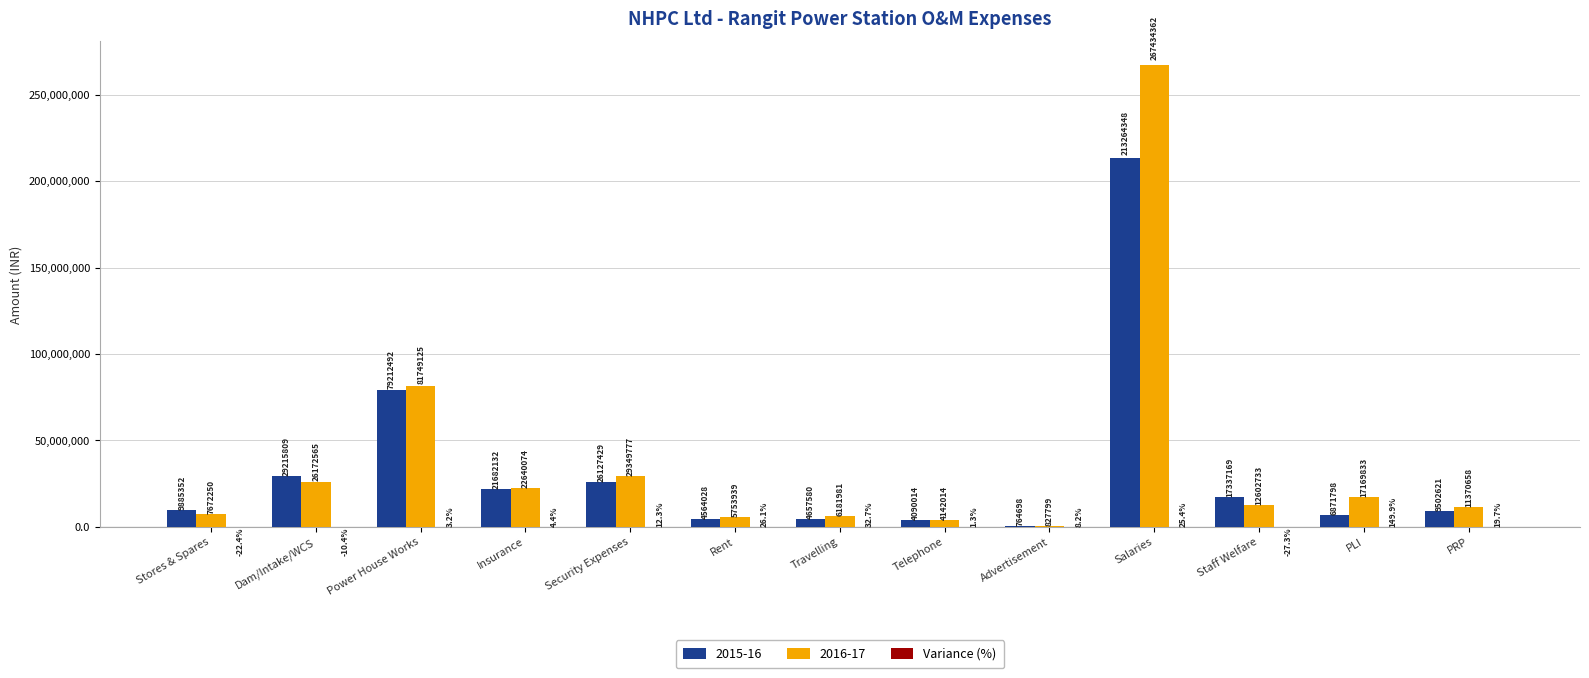

True or false: 2015-16 has a value of 764698.0 at Advertisement.

True